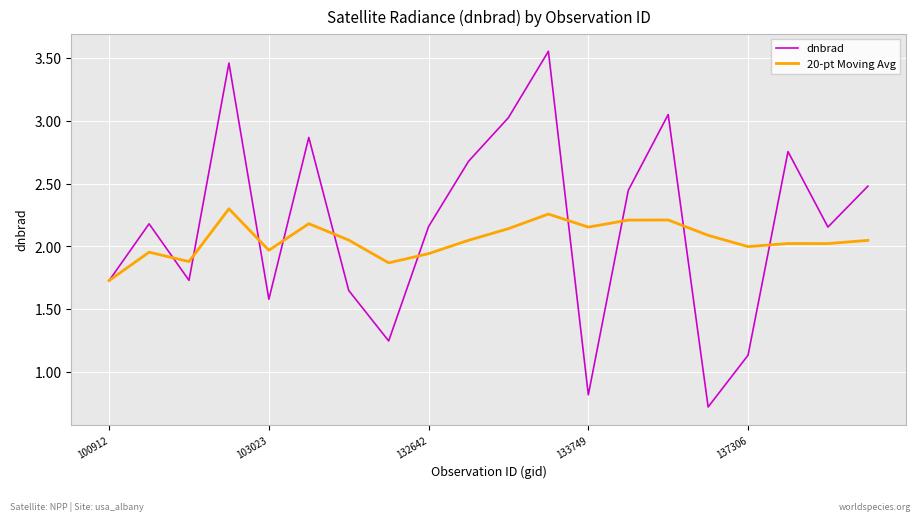

What is the lowest value of the 20-pt Moving Avg series?

1.7